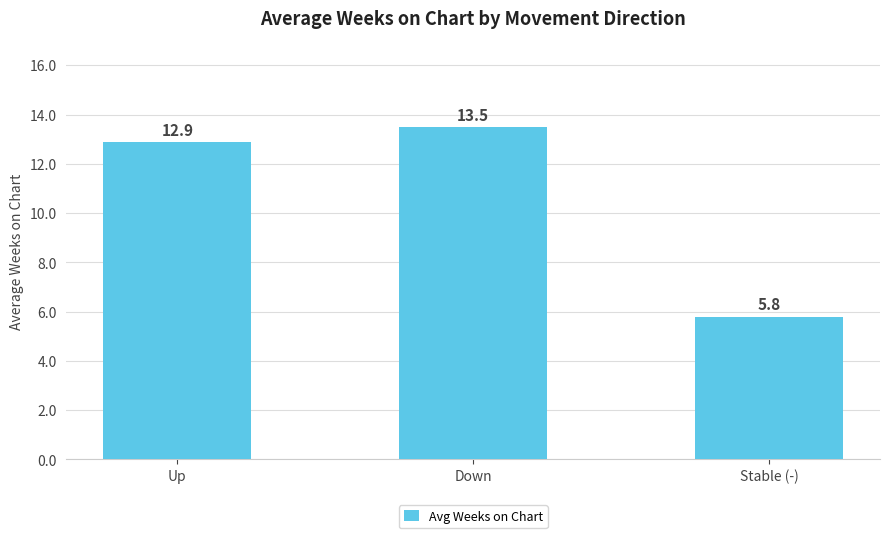

Where does the data first go above 12?

Up